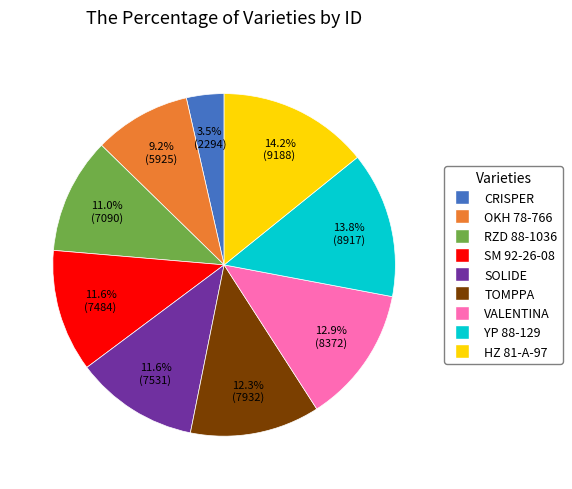

What percentage is NOT represented by RZD 88-1036?

89.0%